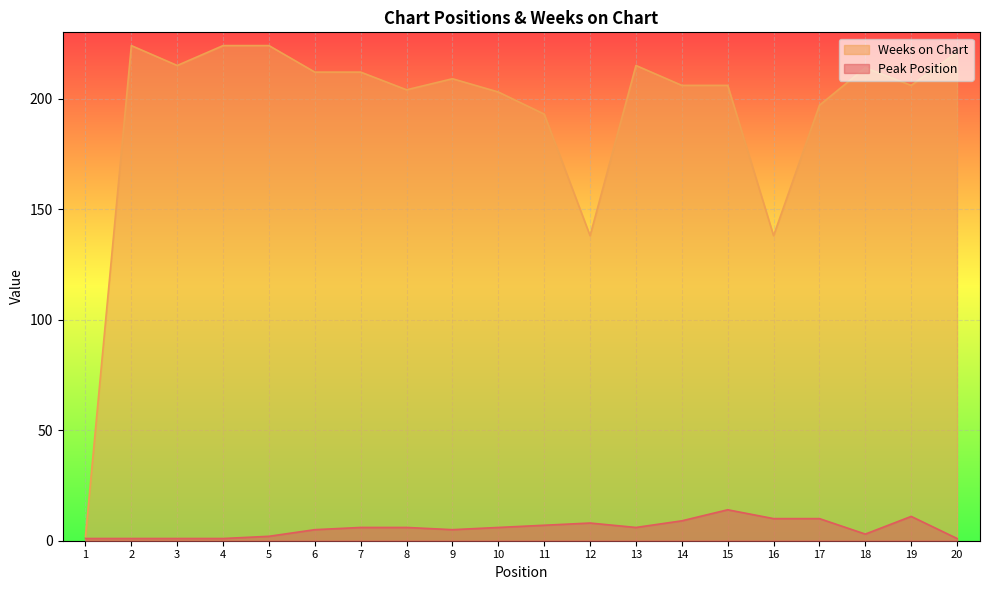

True or false: Peak Position and Weeks on Chart cross at least once.

False